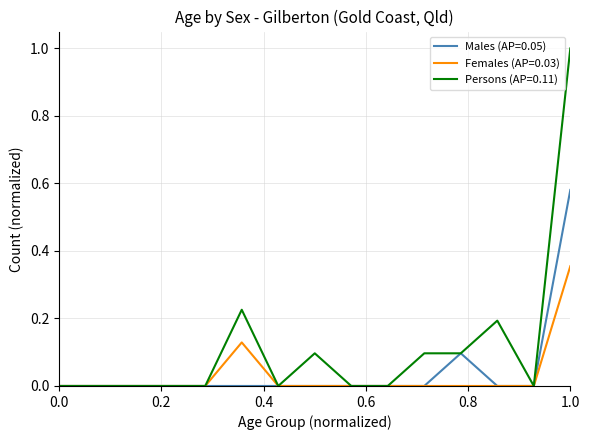

List the series in order of their peak value, lowest first.

Females (AP=0.03), Males (AP=0.05), Persons (AP=0.11)